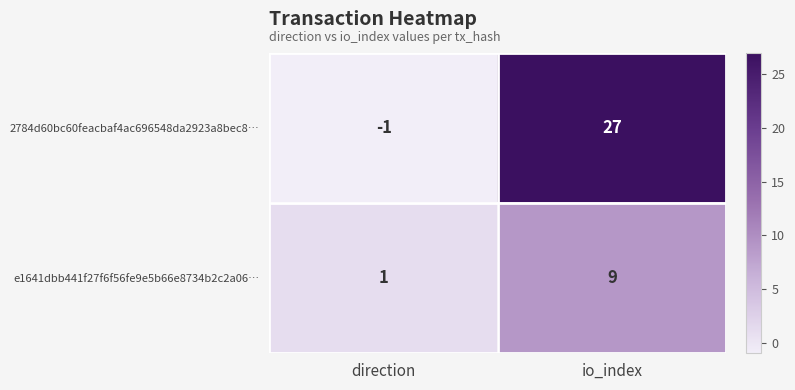

What is the difference between the highest and lowest values at io_index?

18